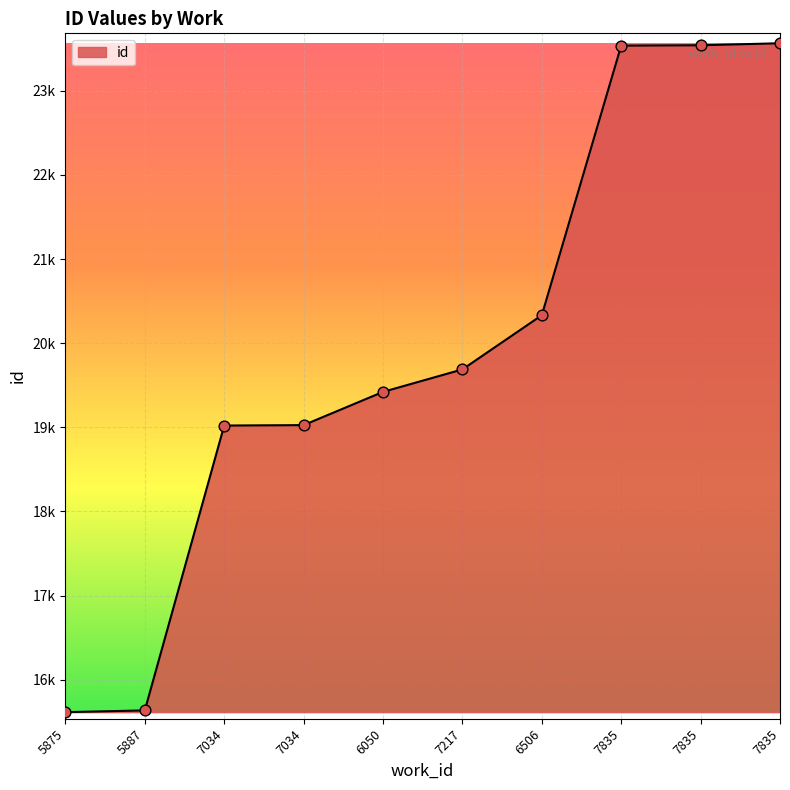

Is this an area chart (filled region under the line)?

Yes